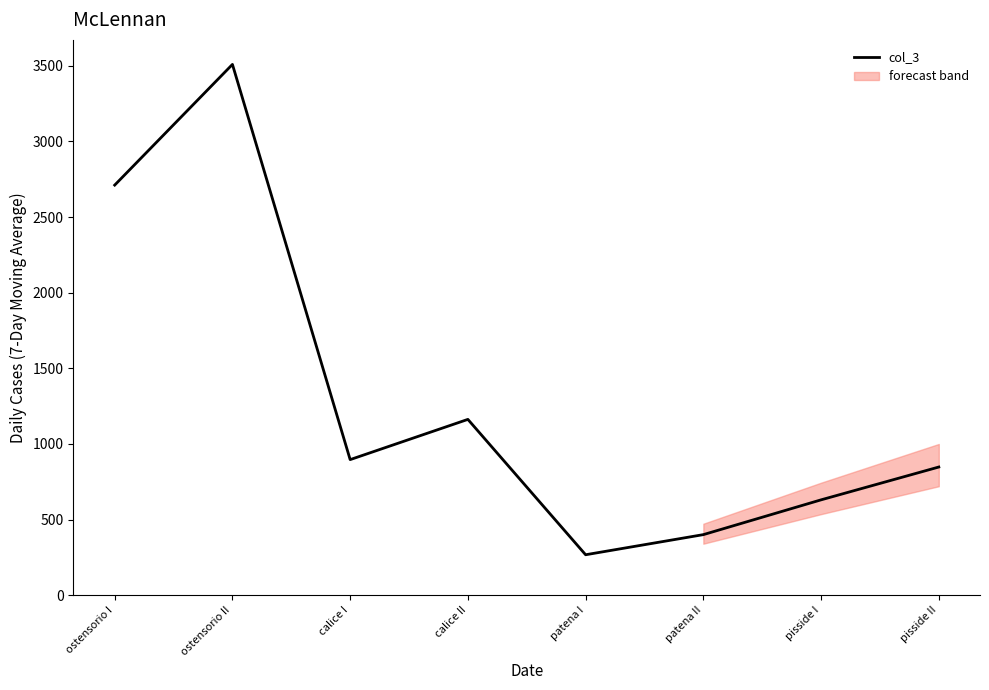

Reading right to left, extract all data points from this chart.

847	630	400	267	1162	896	3509	2711